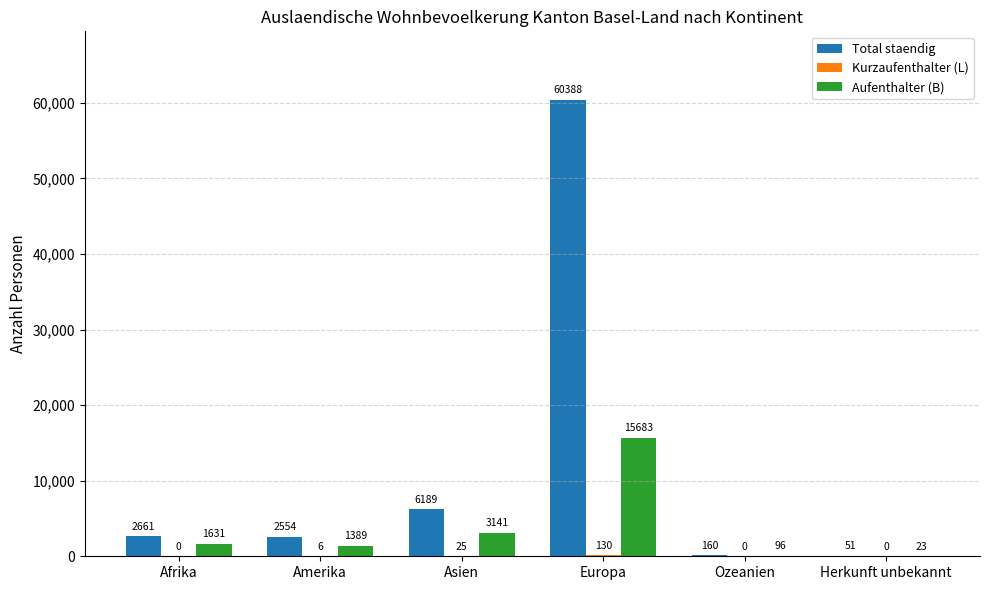

What is the sum of all Aufenthalter (B) values?

21963